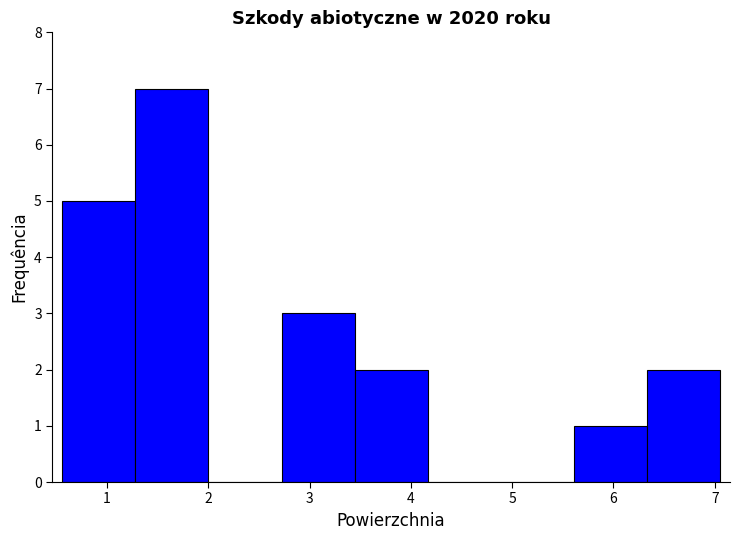

Reading left to right, transcribe this chart: for each bar, give the range it covers on the x-axis and its height. Neither the bar edges nor the heights are printed on the chart, so give them approximately, as read against the axes.

0.6 to 1.3: 5
1.3 to 2.0: 7
2.0 to 2.7: 0
2.7 to 3.4: 3
3.4 to 4.2: 2
4.2 to 4.9: 0
4.9 to 5.6: 0
5.6 to 6.3: 1
6.3 to 7.1: 2